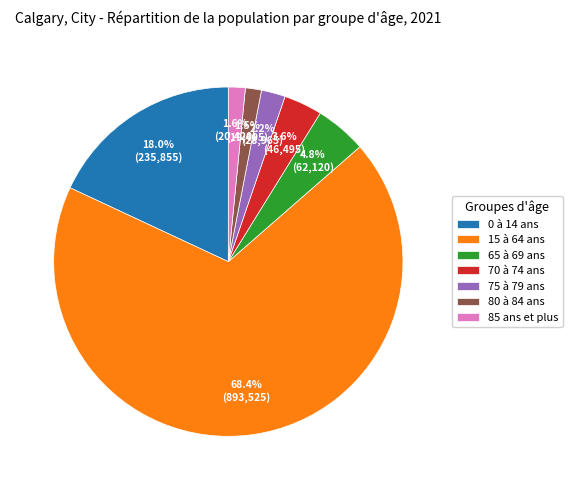

Which category has the biggest portion of the pie?

15 à 64 ans